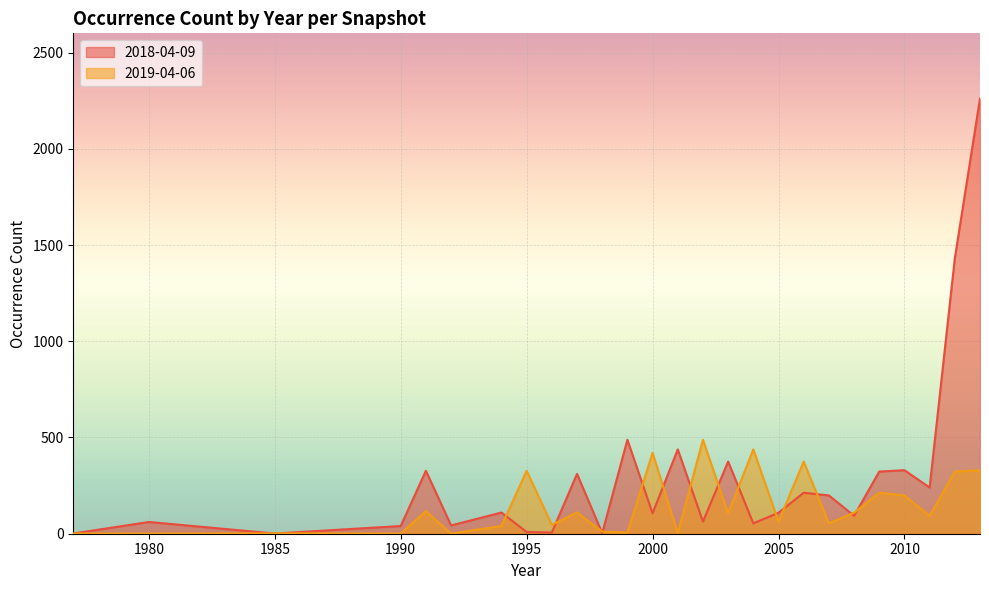

List the series in order of their peak value, highest first.

2018-04-09, 2019-04-06